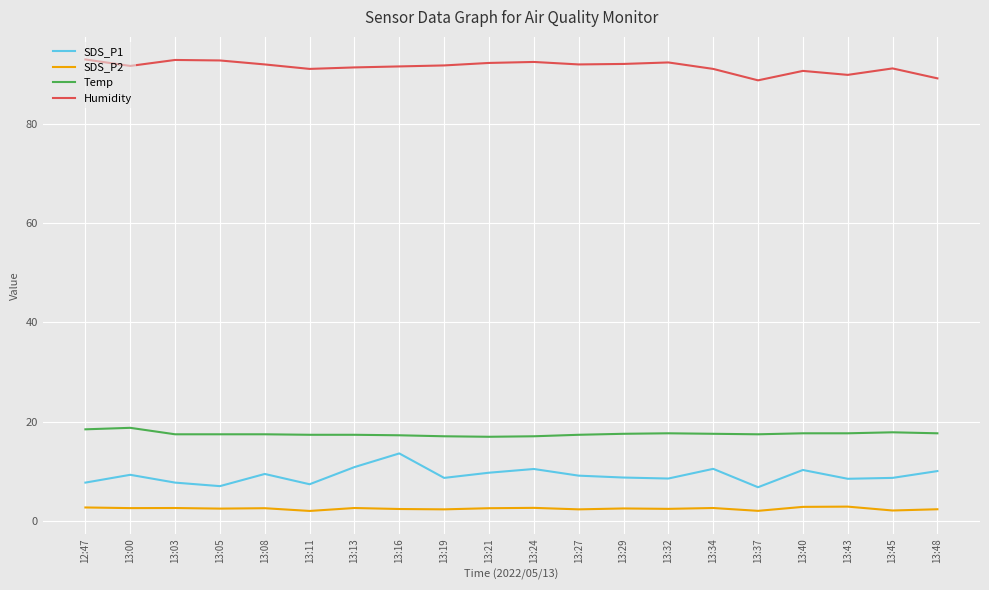

What position from the right is 13:21?

11